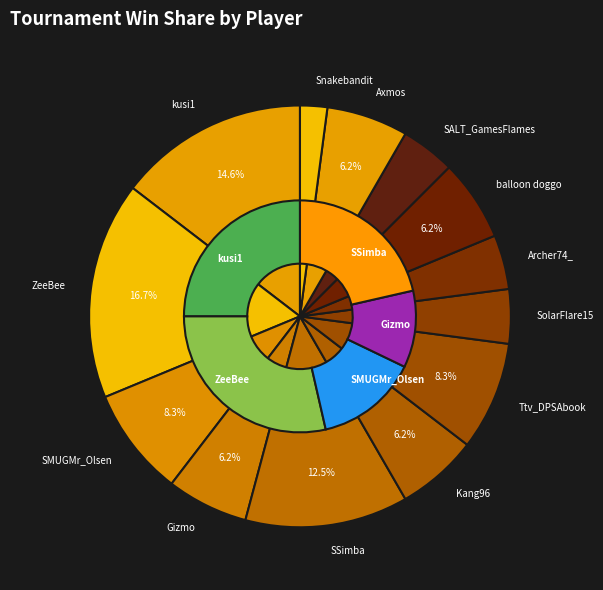

To the nearest percent, what portion does balloon doggo represent?

6%